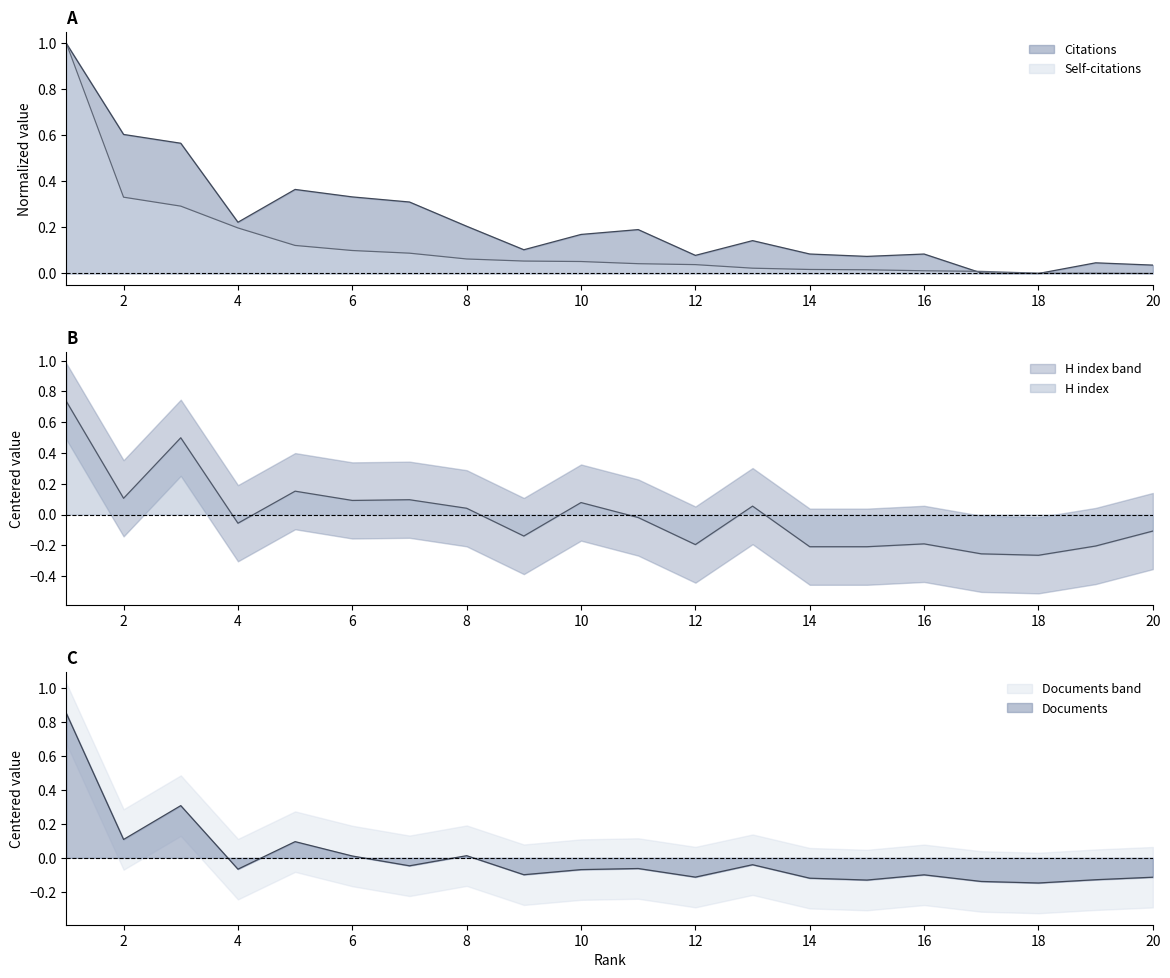

After their last crossing, which series has the higher values: H index or Documents?

H index